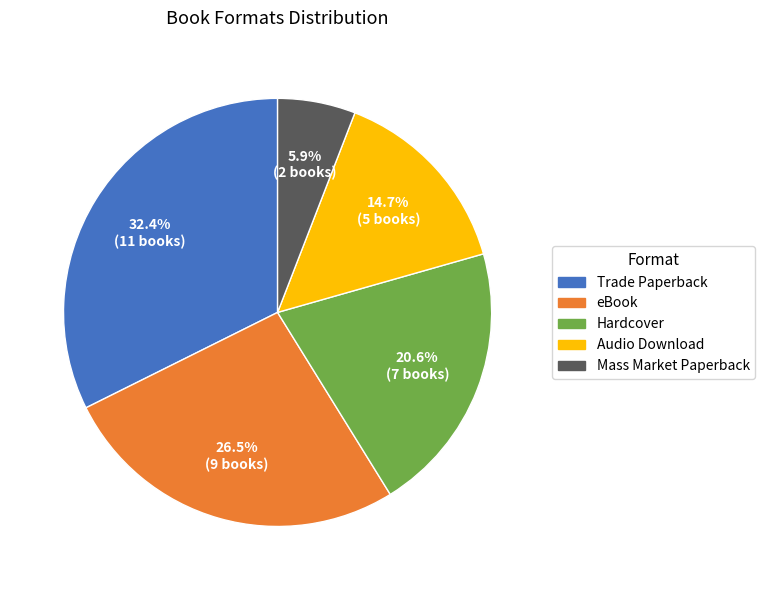

Approximately how many times larger is the value at Trade Paperback compared to Hardcover?

1.6